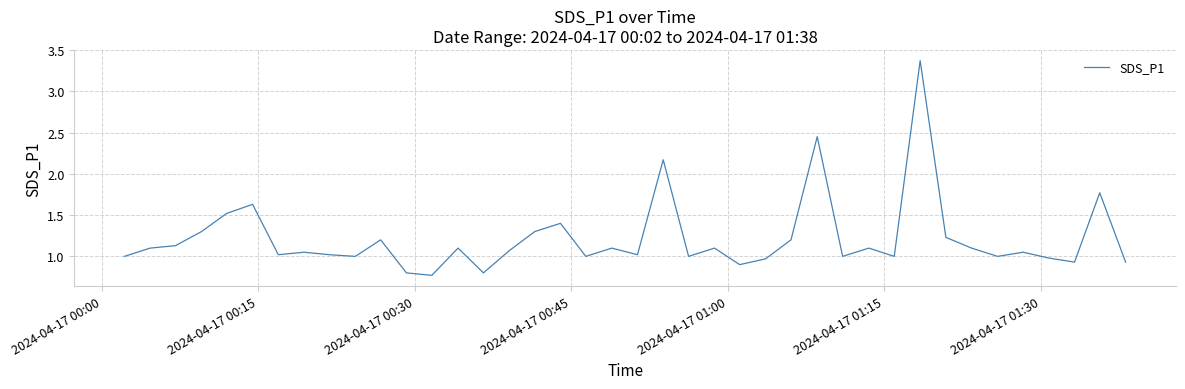

What is the average value?

1.2